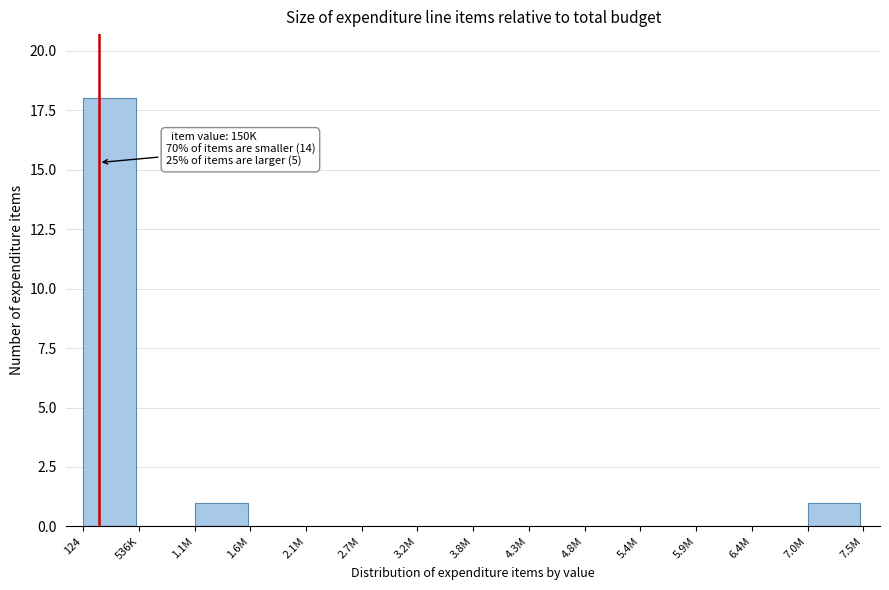

Reading left to right, list all the values displayed in this chart.

124=18	536K=0	1.1M=1	1.6M=0	2.1M=0	2.7M=0	3.2M=0	3.8M=0	4.3M=0	4.8M=0	5.4M=0	5.9M=0	6.4M=0	7.0M=1